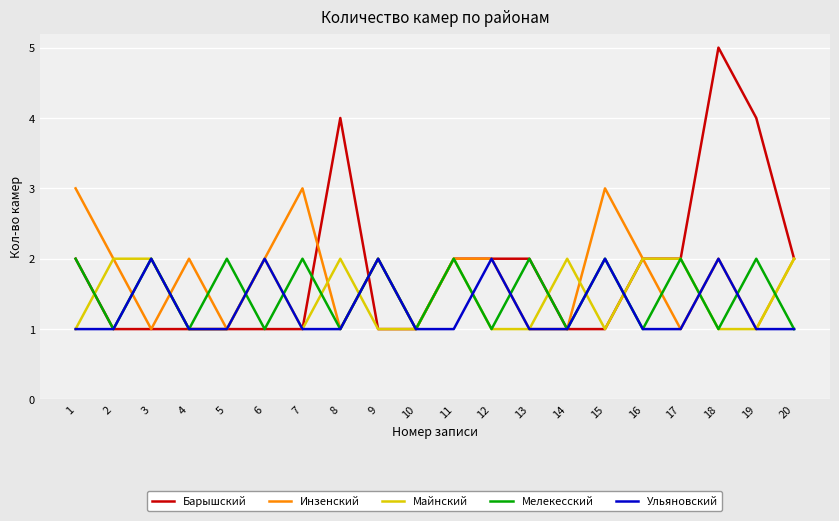

Which category has the highest value across all series?

18